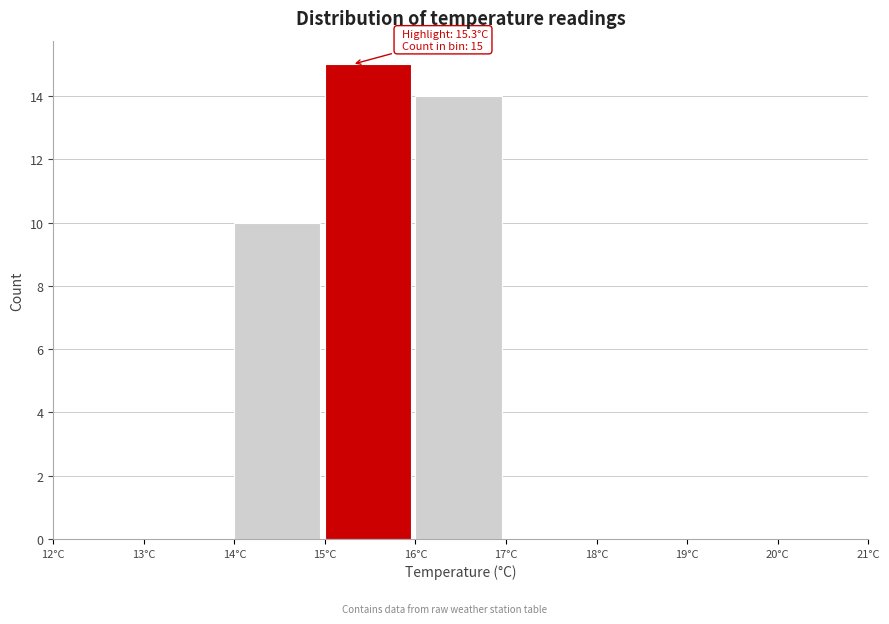

Which range on the x-axis has the tallest bar?

15 to 16